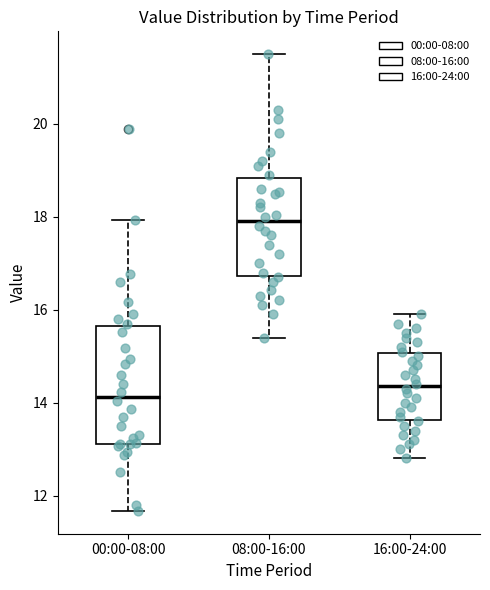

Where is the lower edge of the box for 08:00-16:00 on the y-axis? The values are not printed on the chart, so give them approximately, as read against the axis.

16.8